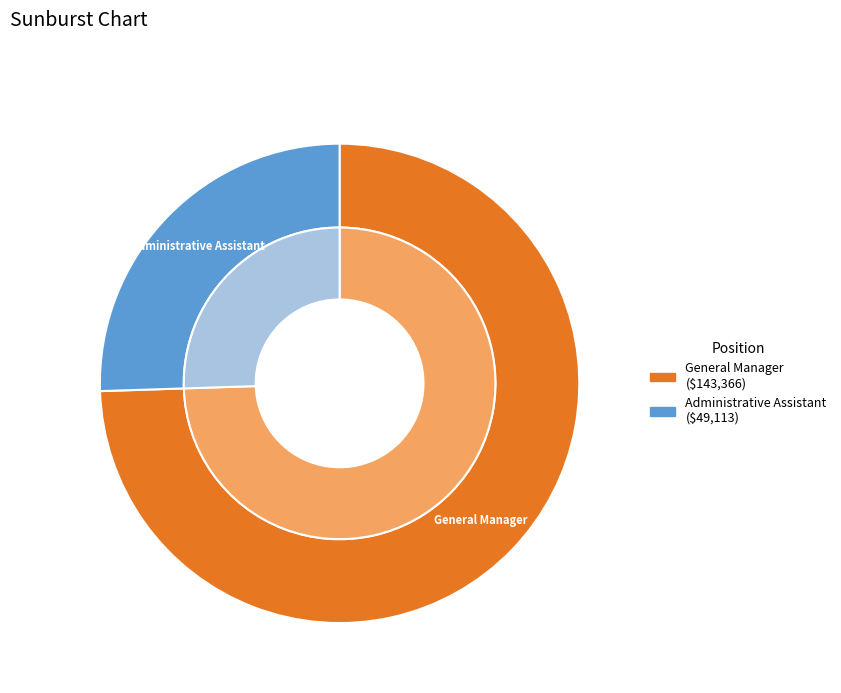

To the nearest percent, what percentage of the pie is General Manager?

74%